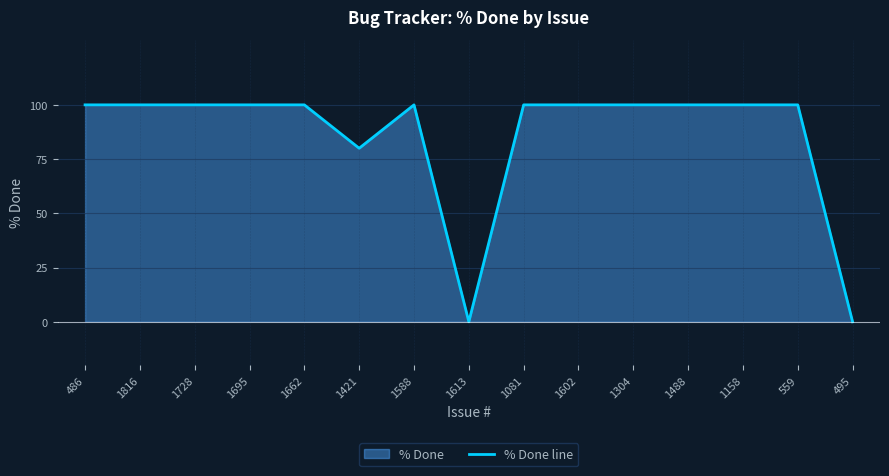

The chart shows a value of 100 at 1488. True or false?

True